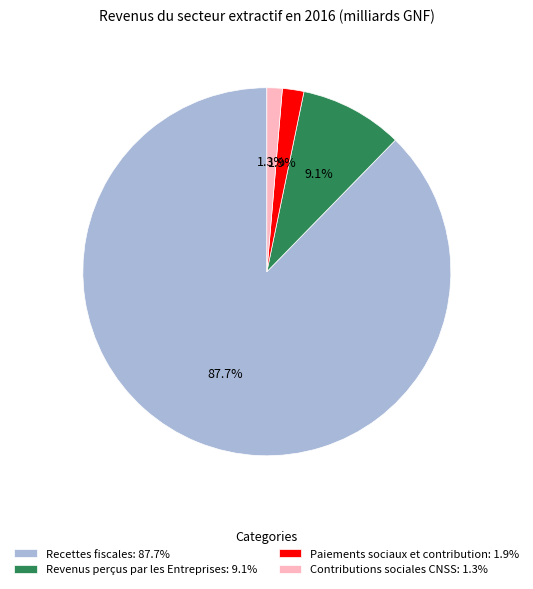

True or false: Paiements sociaux et contribution accounts for 2% of the total.

True